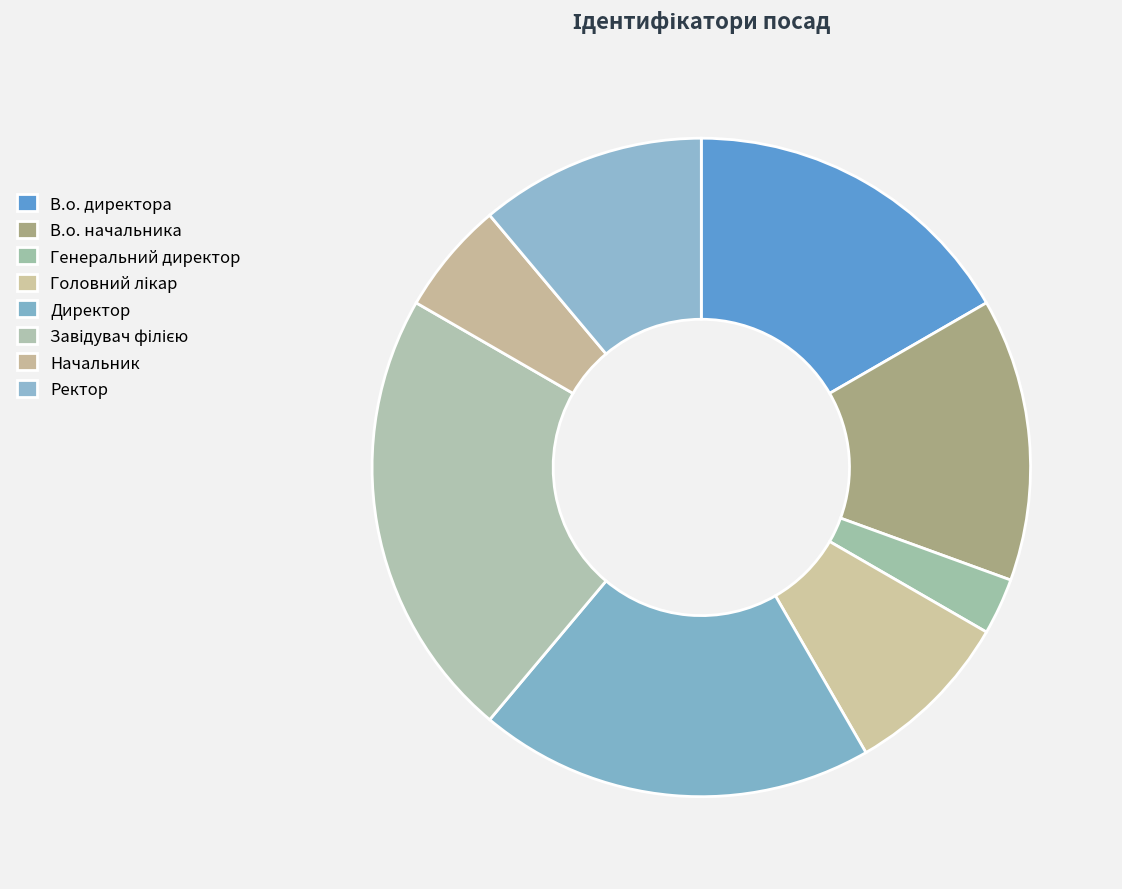

How many segments does this pie chart have?

8